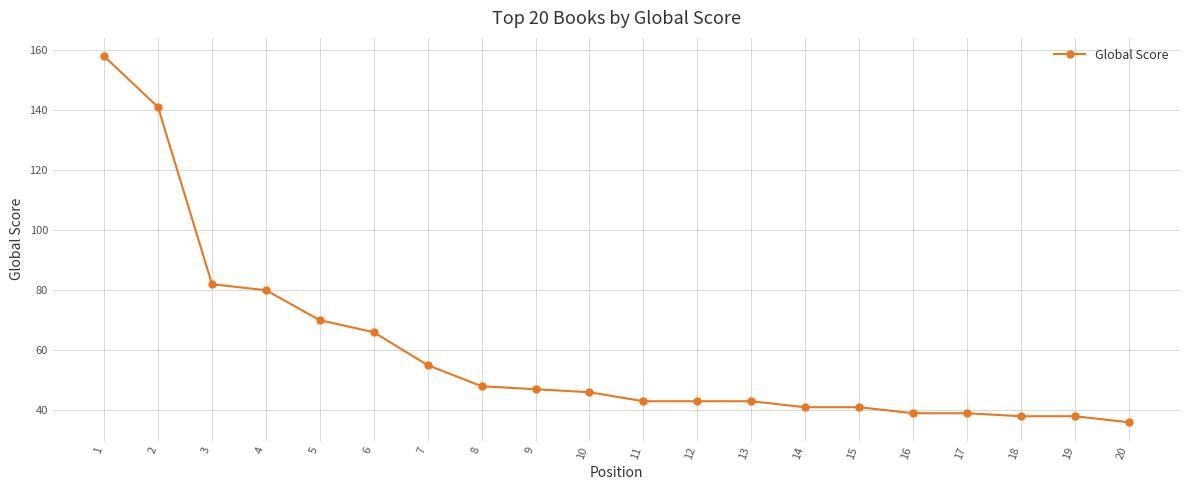

Read the value at 8, to the nearest 50.

50